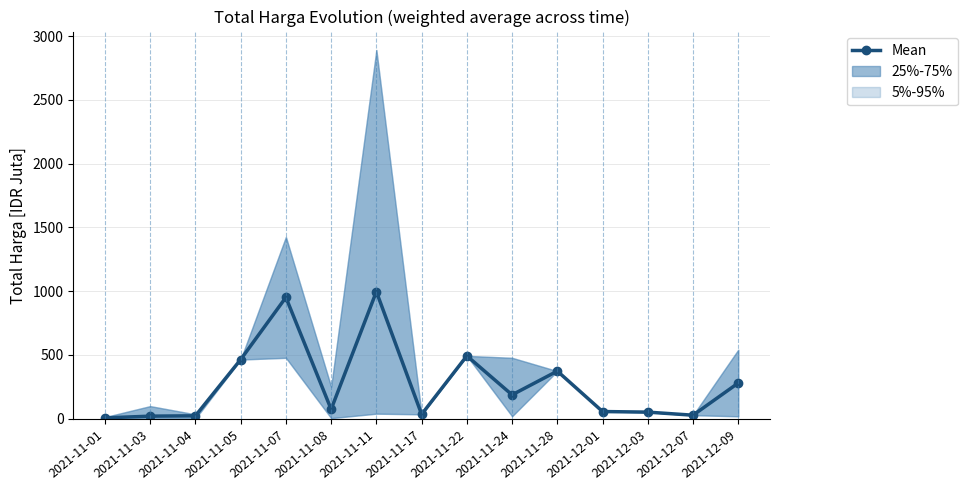

Rank the categories by value from highest to lowest.

2021-11-11, 2021-11-07, 2021-11-22, 2021-11-05, 2021-11-28, 2021-12-09, 2021-11-24, 2021-11-08, 2021-12-01, 2021-12-03, 2021-11-17, 2021-12-07, 2021-11-04, 2021-11-03, 2021-11-01